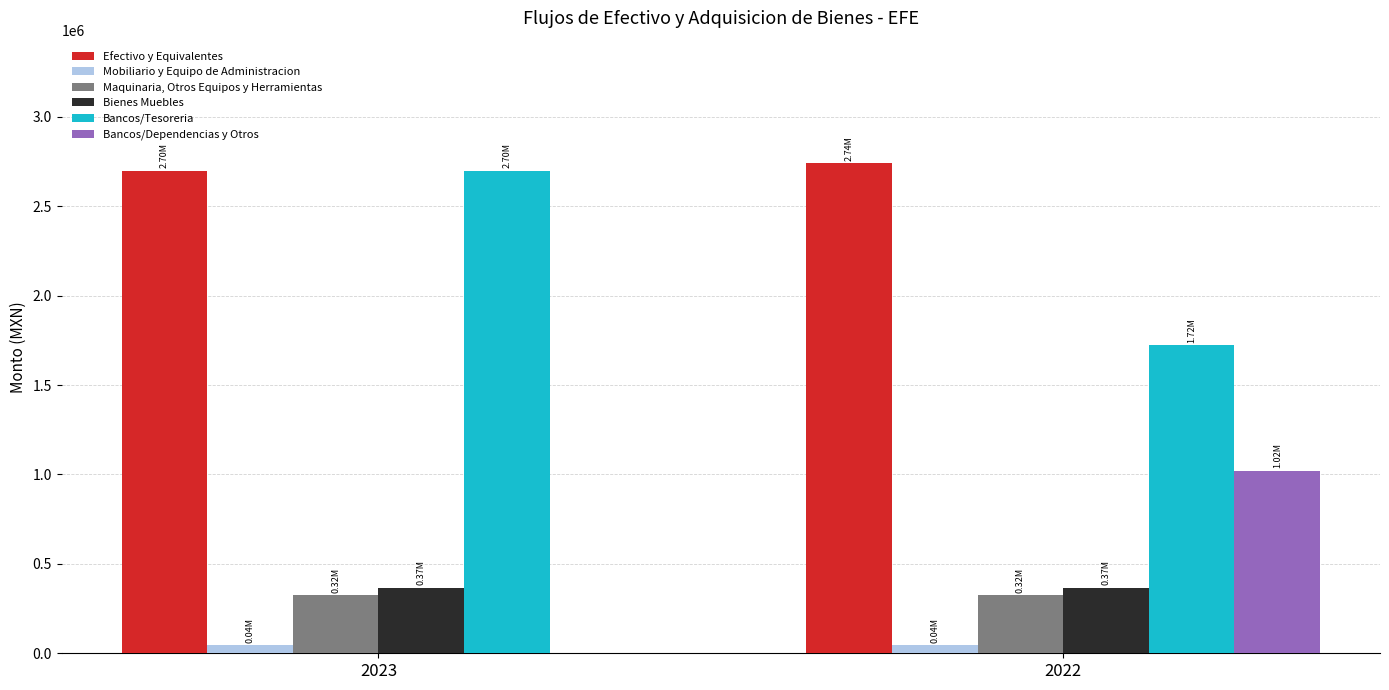

What is the sum of all Bancos/Tesoreria values?

4418777.6